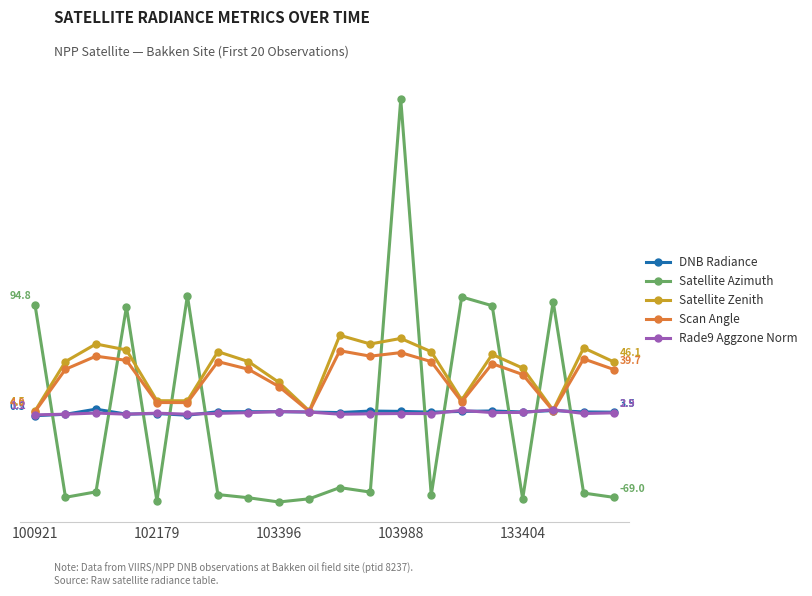

What are all the series names shown in the legend?

DNB Radiance, Satellite Azimuth, Satellite Zenith, Scan Angle, Rade9 Aggzone Norm